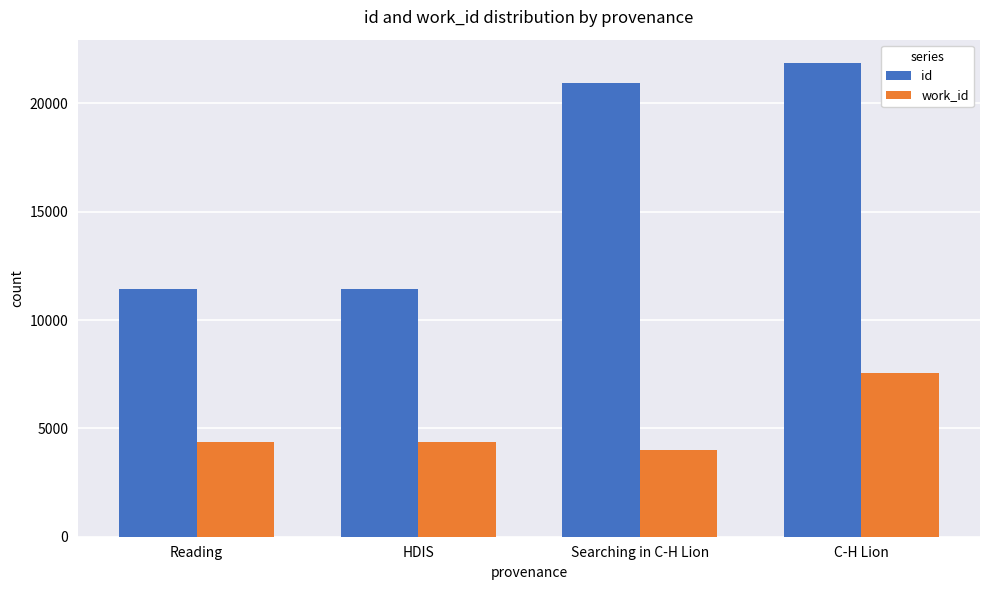

List the series in order of their peak value, lowest first.

work_id, id